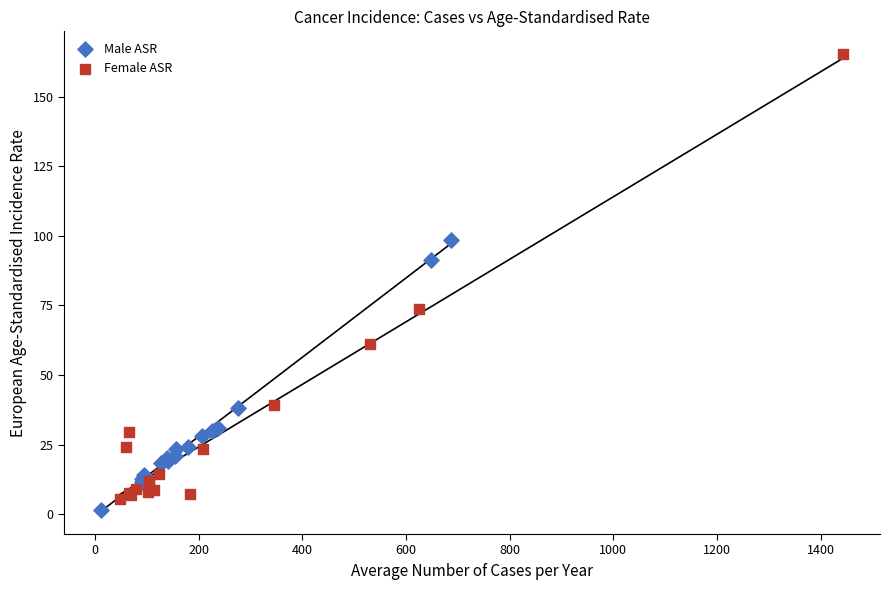

What are all the series names shown in the legend?

Male ASR, Female ASR